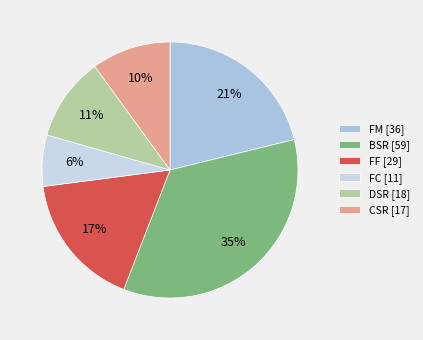

To the nearest percent, what is the average slice percentage?

17%